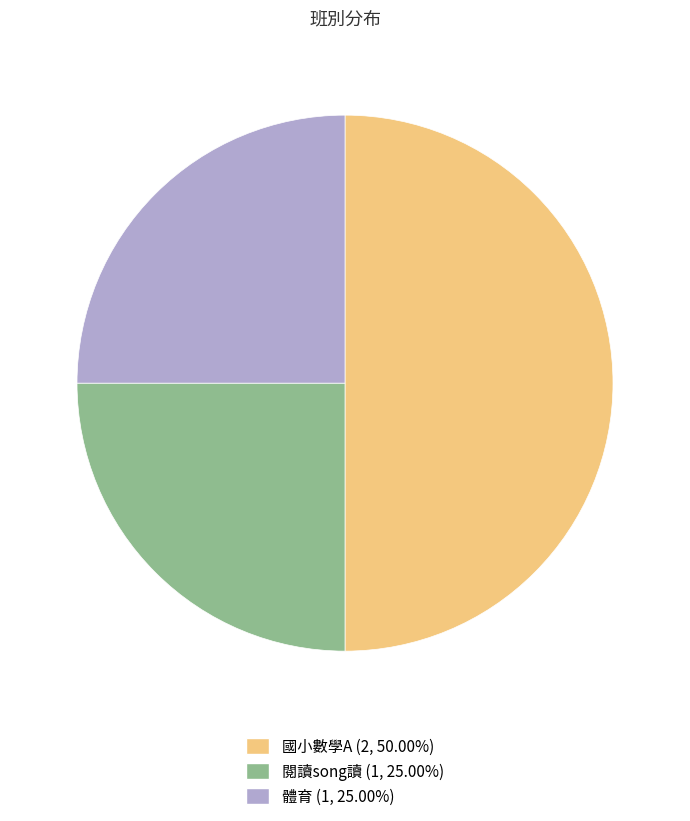

Does 閱讀song讀 (1, 25.00%) represent more than half of the total?

No